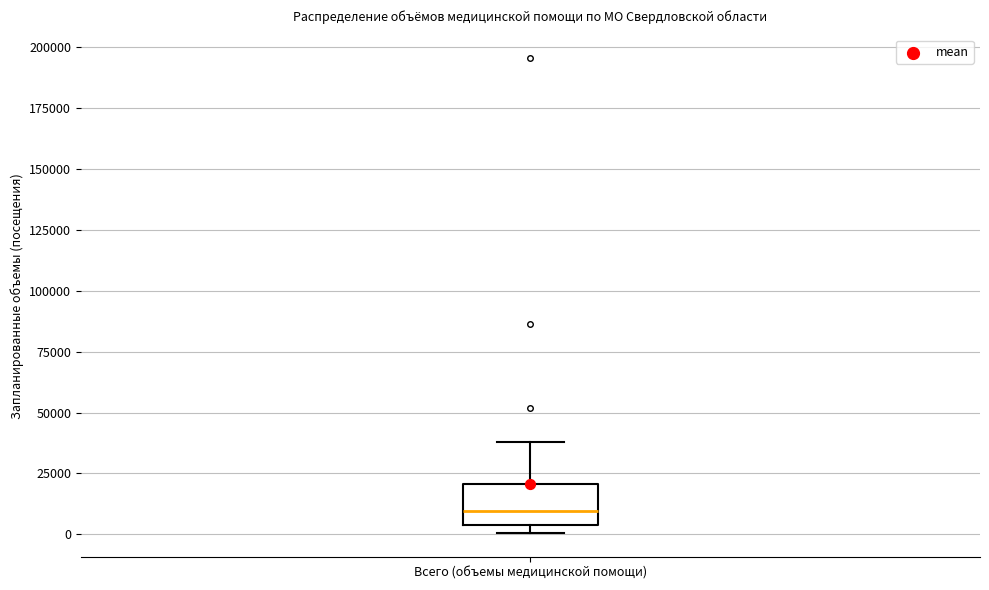

Read this box plot against the y-axis: the position of the median line, the range covered by the box, and the ends of both whiskers. The values are not printed on the chart, so give them approximately, as read against the axis.

median 10000, box 5000 to 20000, whiskers 0 to 40000